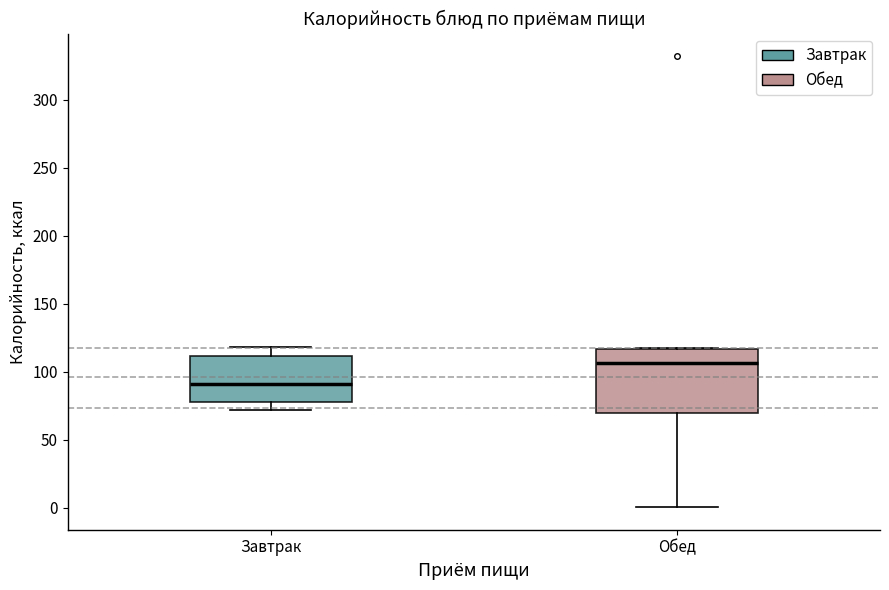

Reading left to right, read every box against the y-axis: the position of its median line, the range the box covers, and the ends of its whiskers. The values are not printed on the chart, so give them approximately, as read against the axis.

Завтрак: median 90, box 80 to 110, whiskers 70 to 120
Обед: median 105, box 70 to 115, whiskers 0 to 120